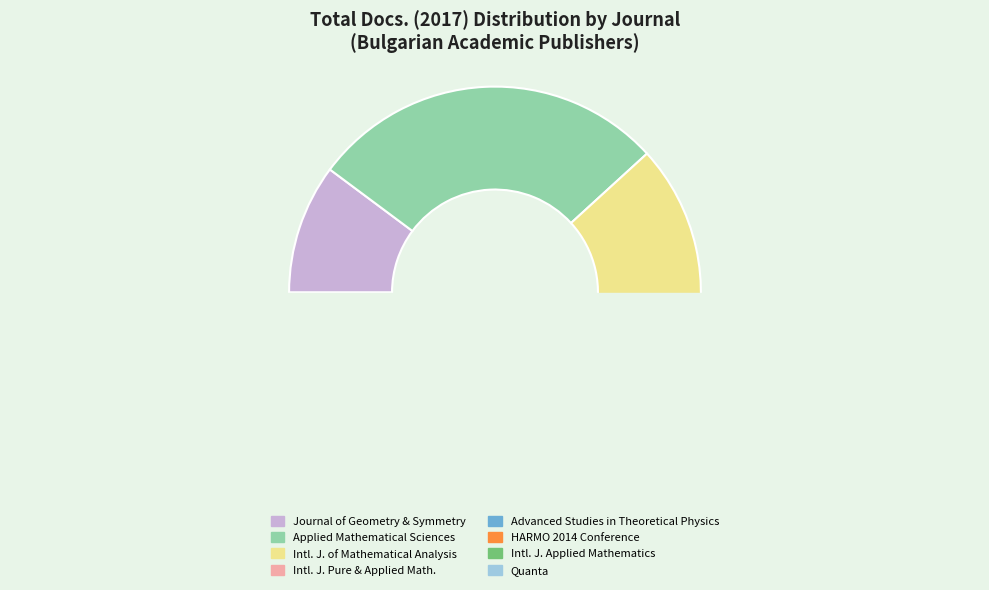

Approximately how many times larger is the value at Journal of Geometry and Symmetry in Physics compared to Quanta?

2.7